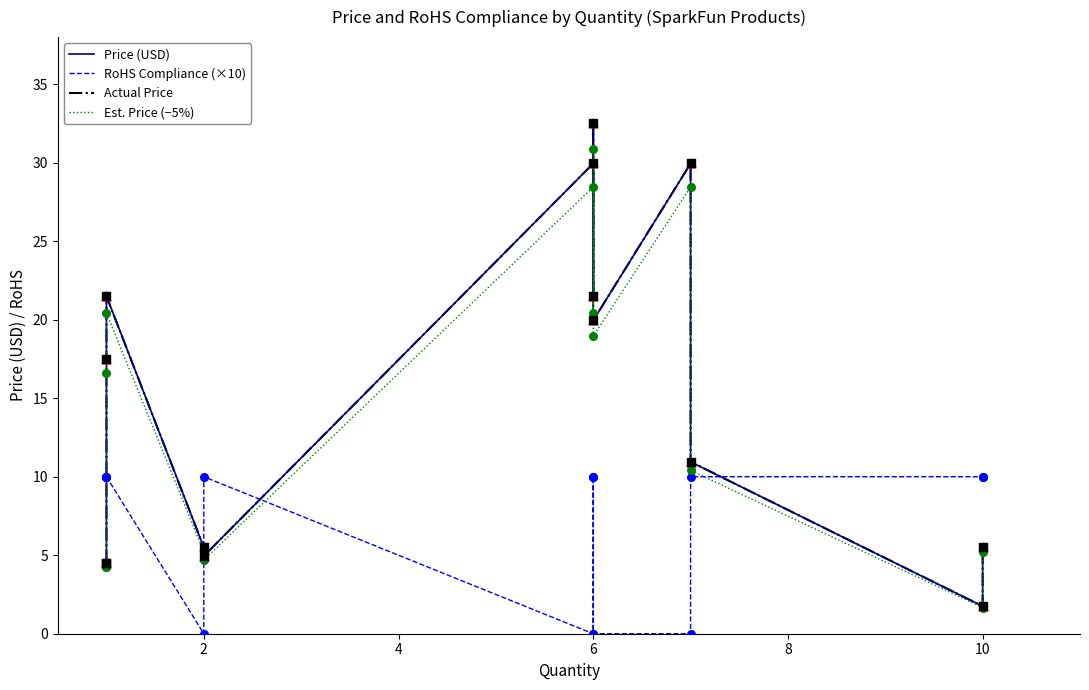

What are all the series names shown in the legend?

Price (USD), RoHS Compliance (×10), Actual Price, Est. Price (−5%)